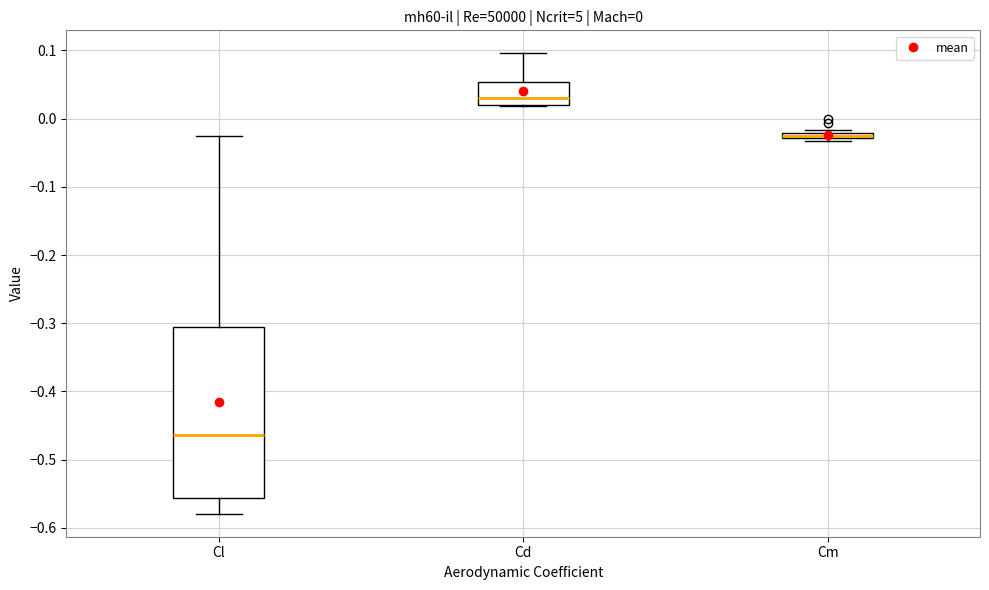

Which box is the tallest, from its lower edge to its upper edge?

Cl